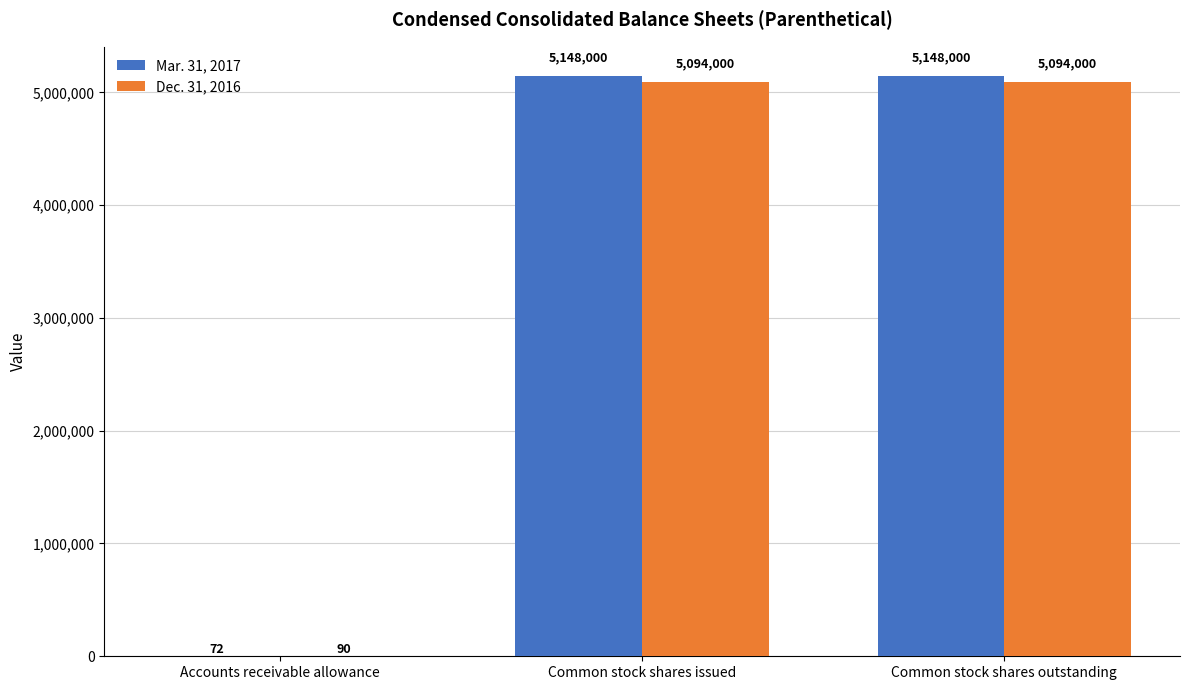

Which series has the largest total across all categories?

Mar. 31, 2017